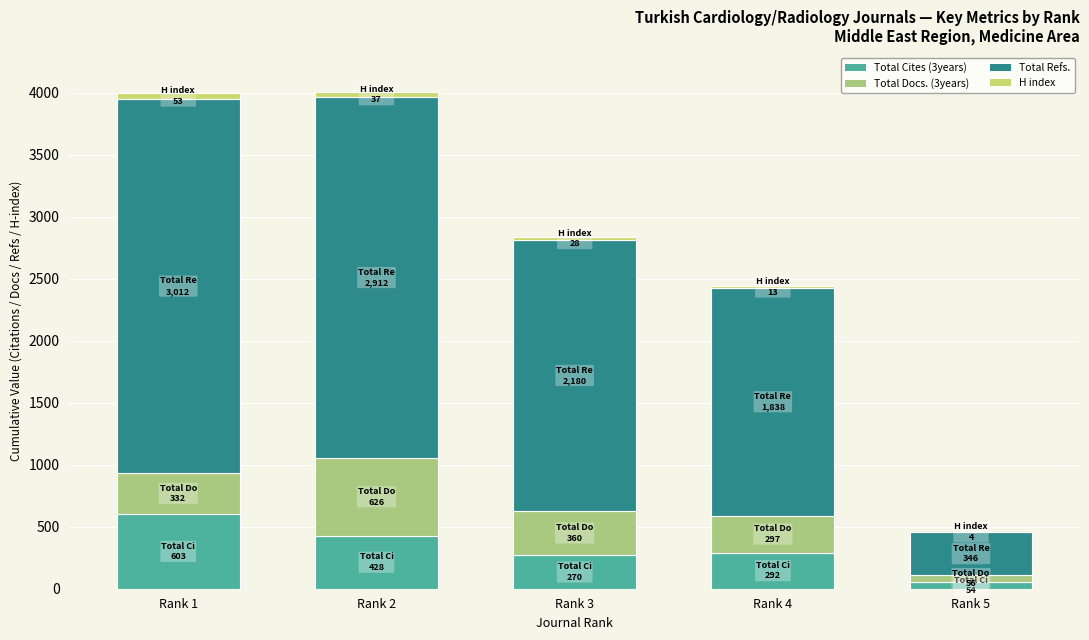

Which series changed the most between Rank 1 and Rank 2?

Total Docs. (3years)